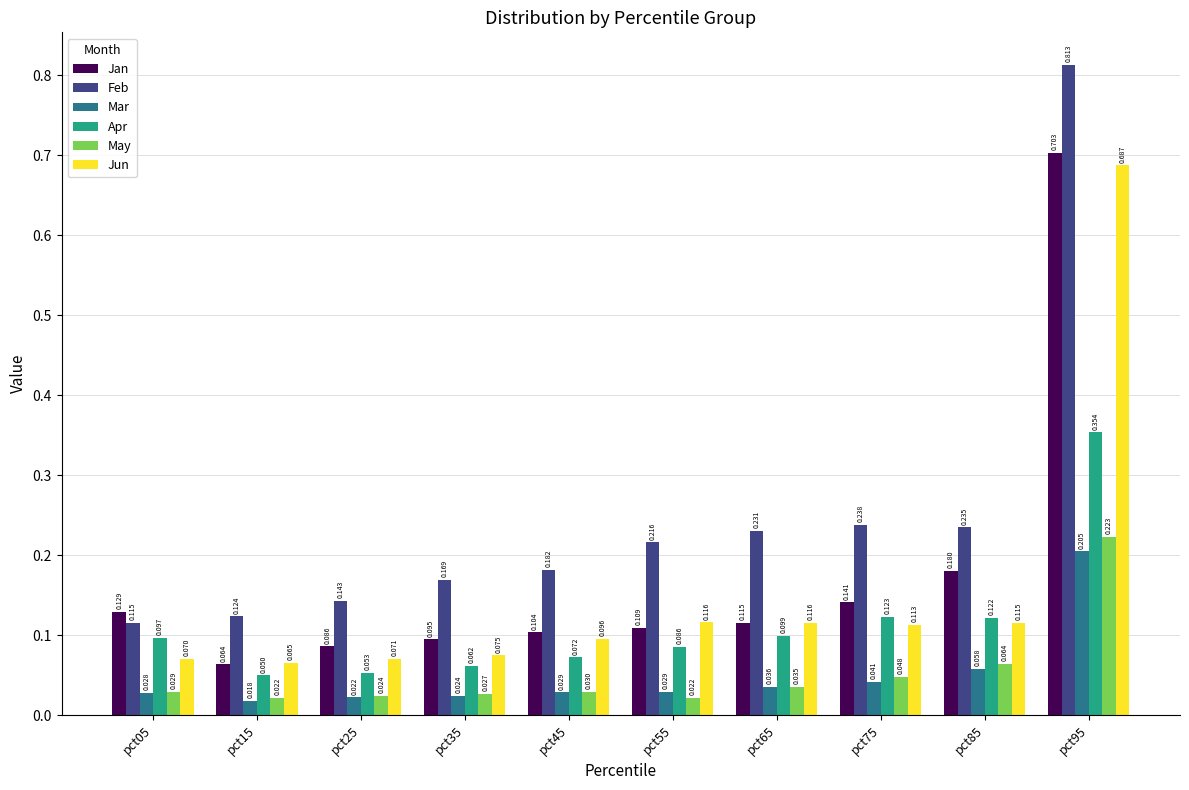

Is the value of Feb at pct95 greater than the value of Jun at pct25?

Yes